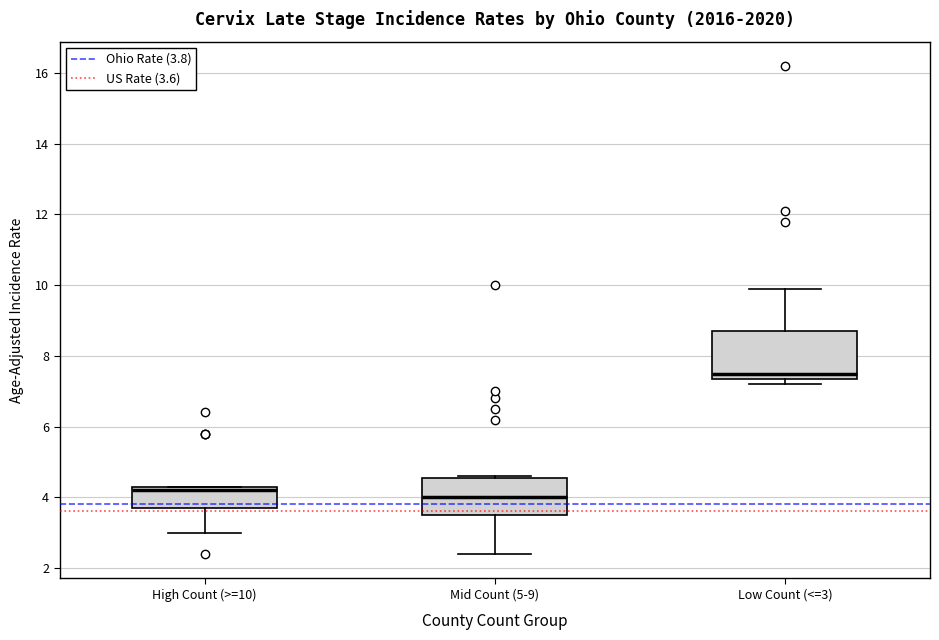

Which box's median line is the lowest?

Mid Count (5-9)